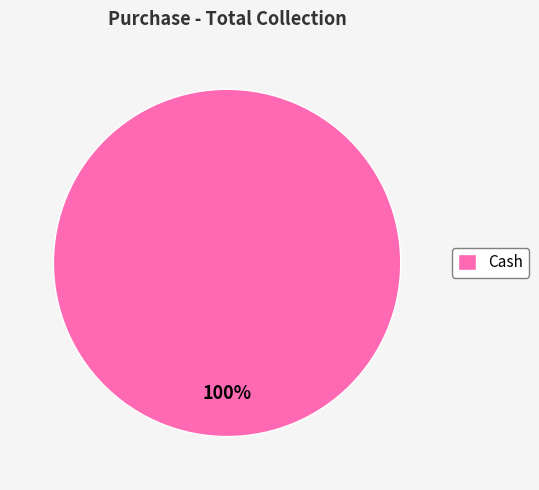

The Cash slice represents 90% of the pie. True or false?

False